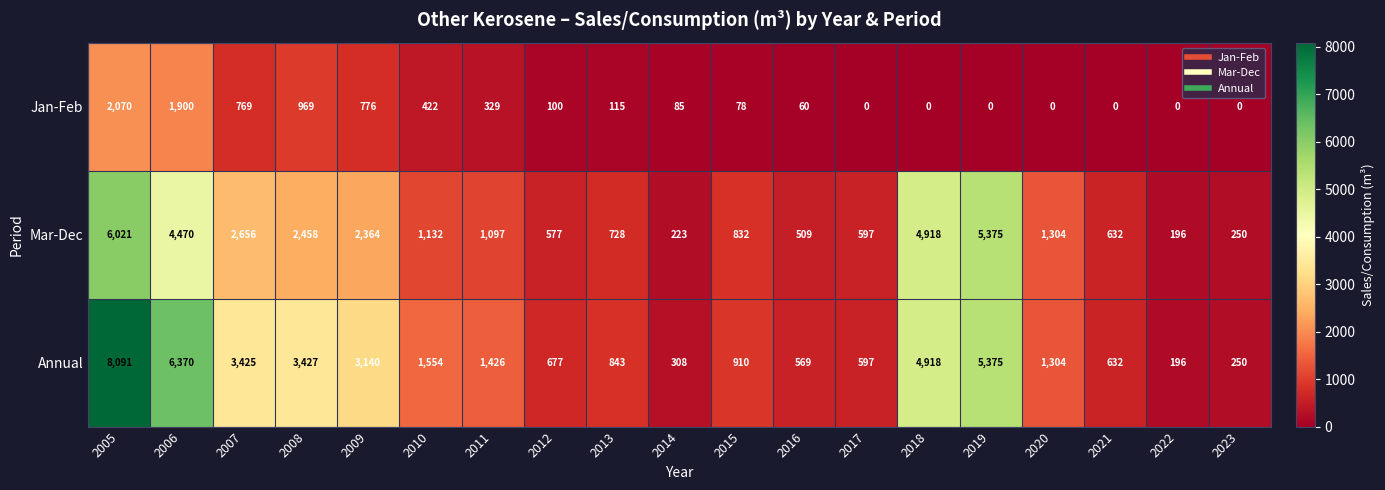

Between 2013 and 2015, which series saw the biggest shift?

Mar-Dec